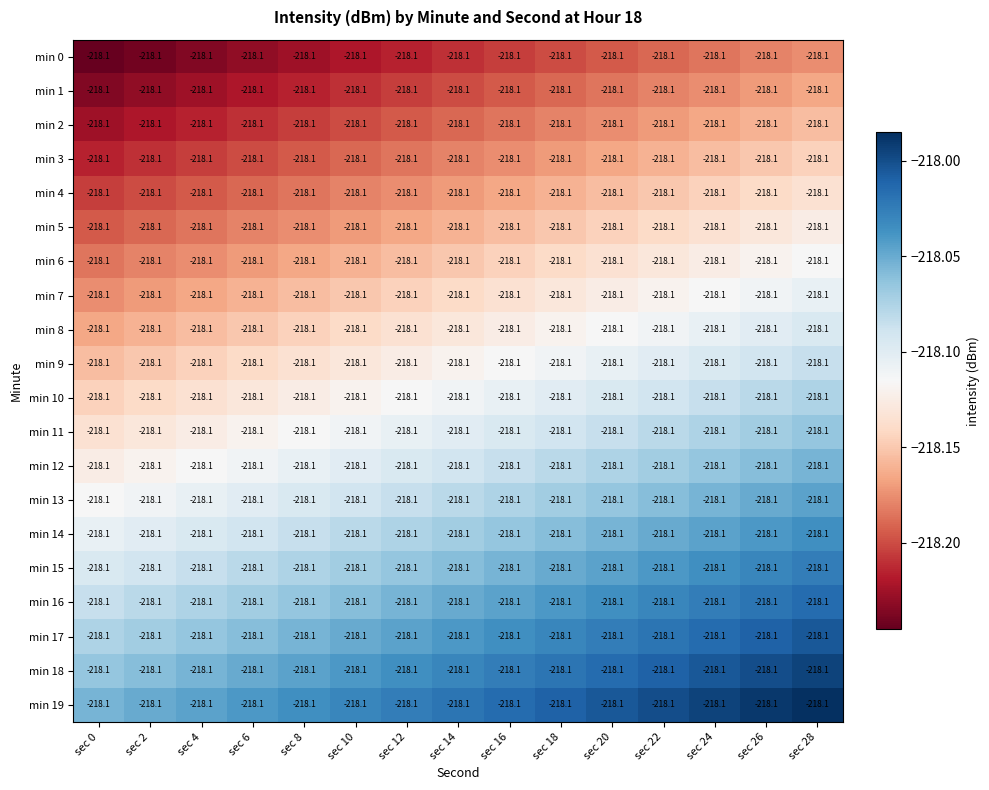

At how many categories does at least one series exceed -218?

3